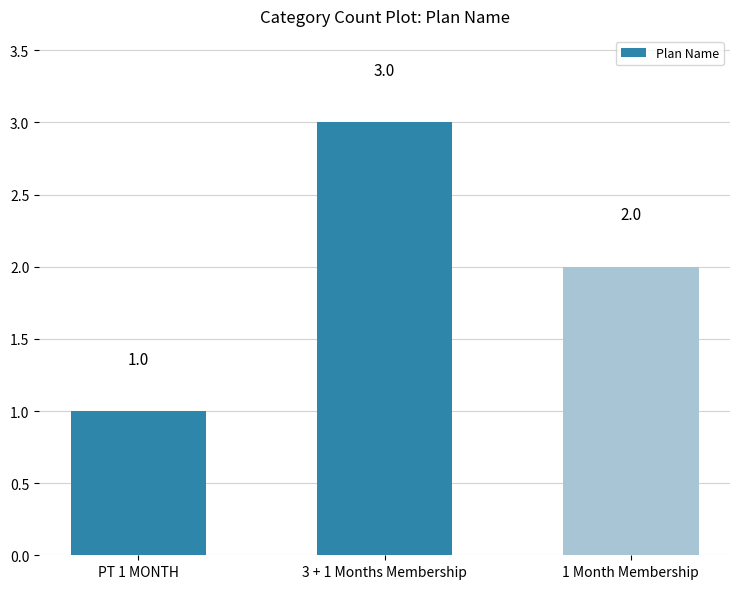

What is the ratio of the value at 1 Month Membership to the value at PT 1 MONTH?

2.0